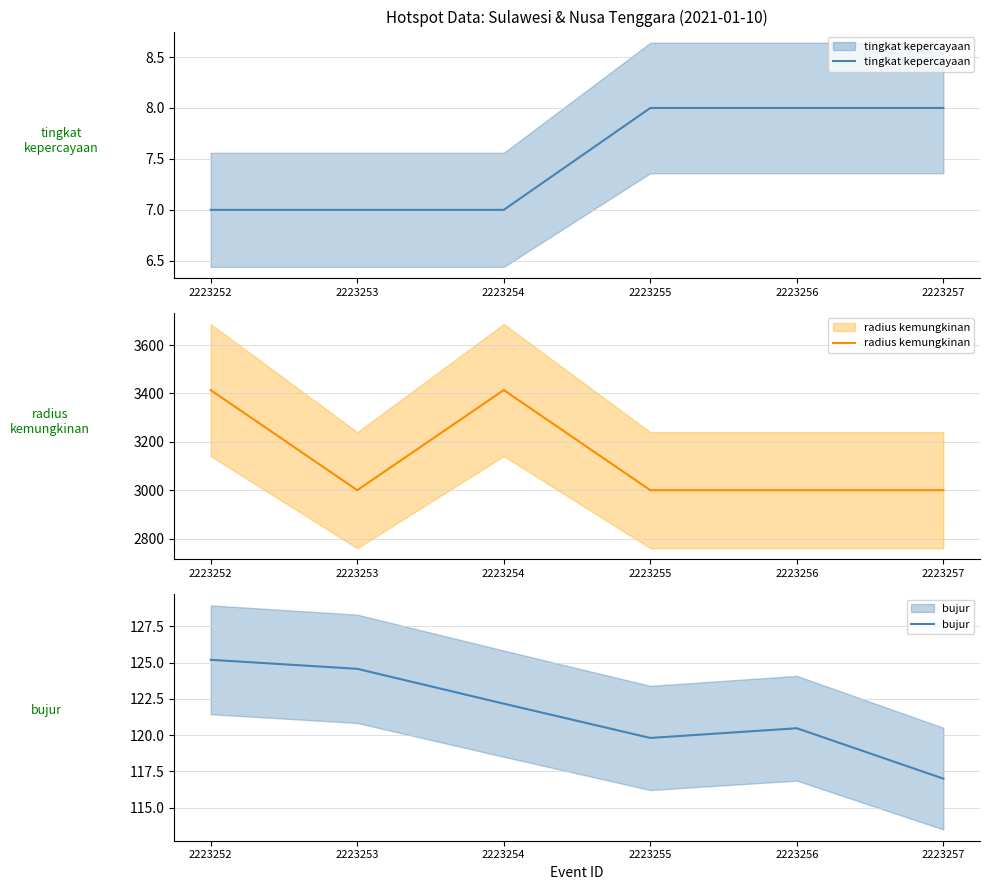

What is the approximate value of bujur at 2223252?

125.2